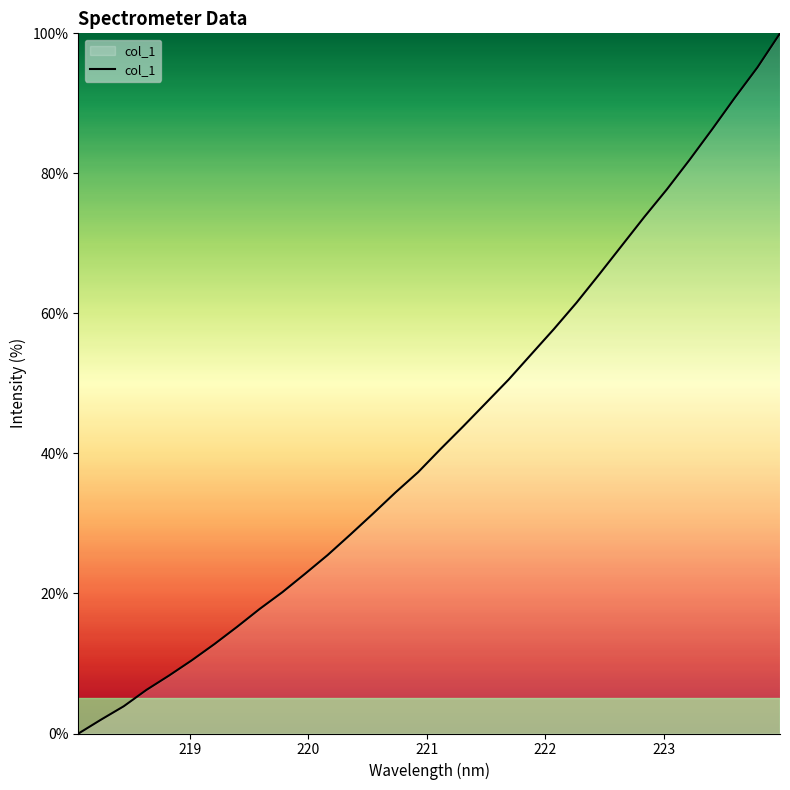

What is the difference between the maximum and minimum values?

100.0